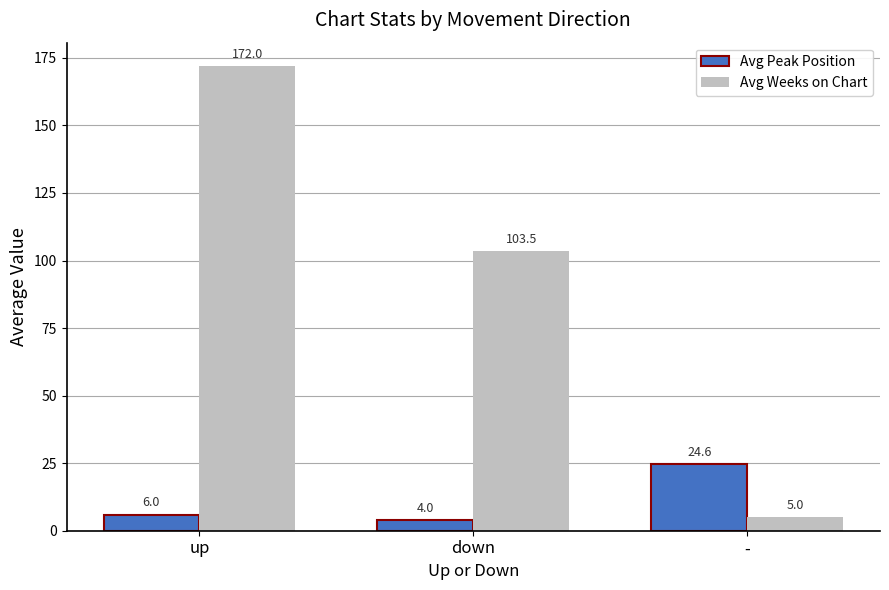

Rank the series by their average value, from highest to lowest.

Avg Weeks on Chart, Avg Peak Position